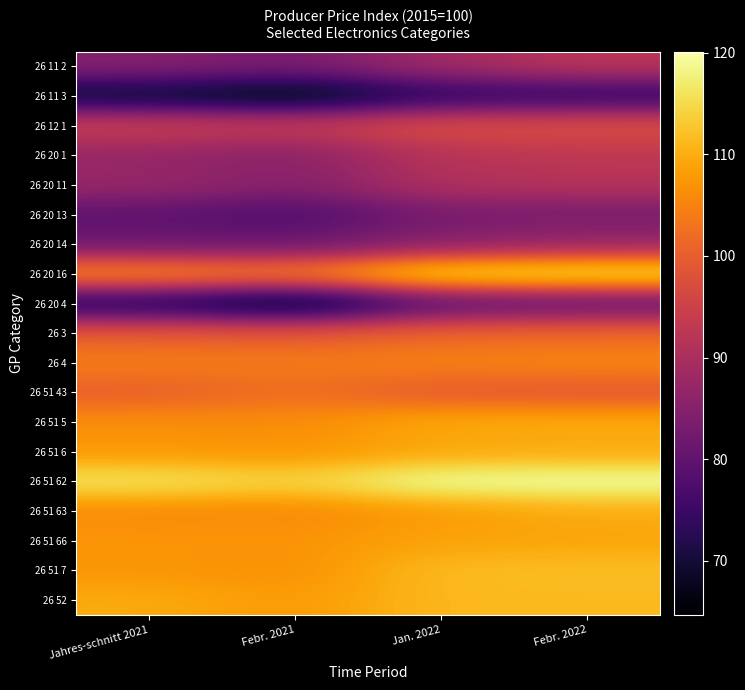

Count the number of categories in the chart.

4